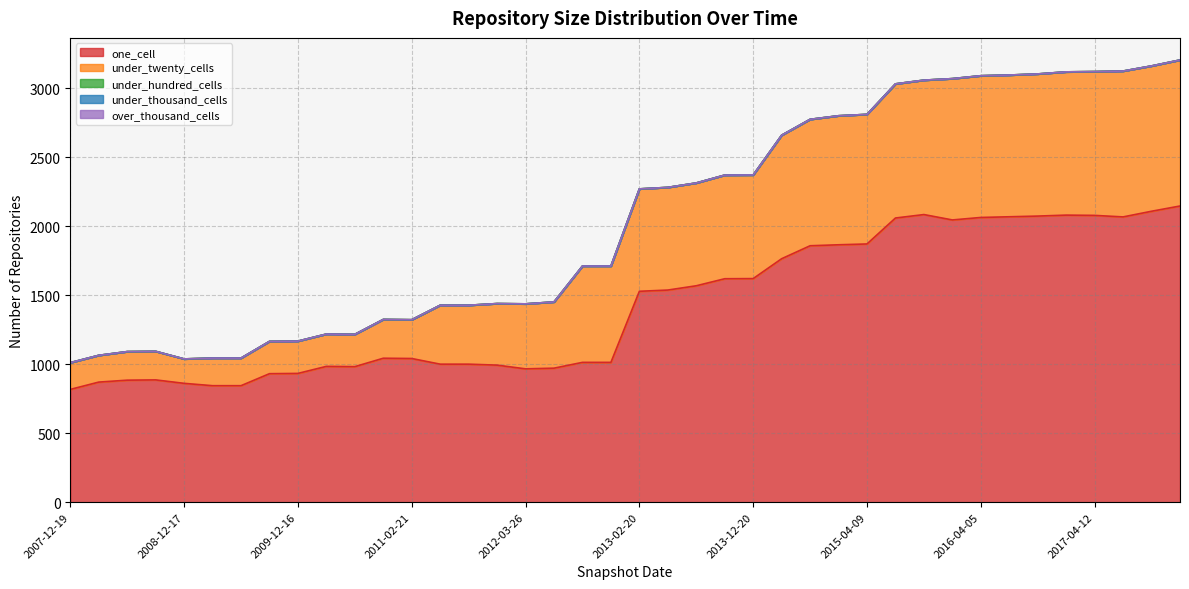

What position from the left is 2017-10-12?

39